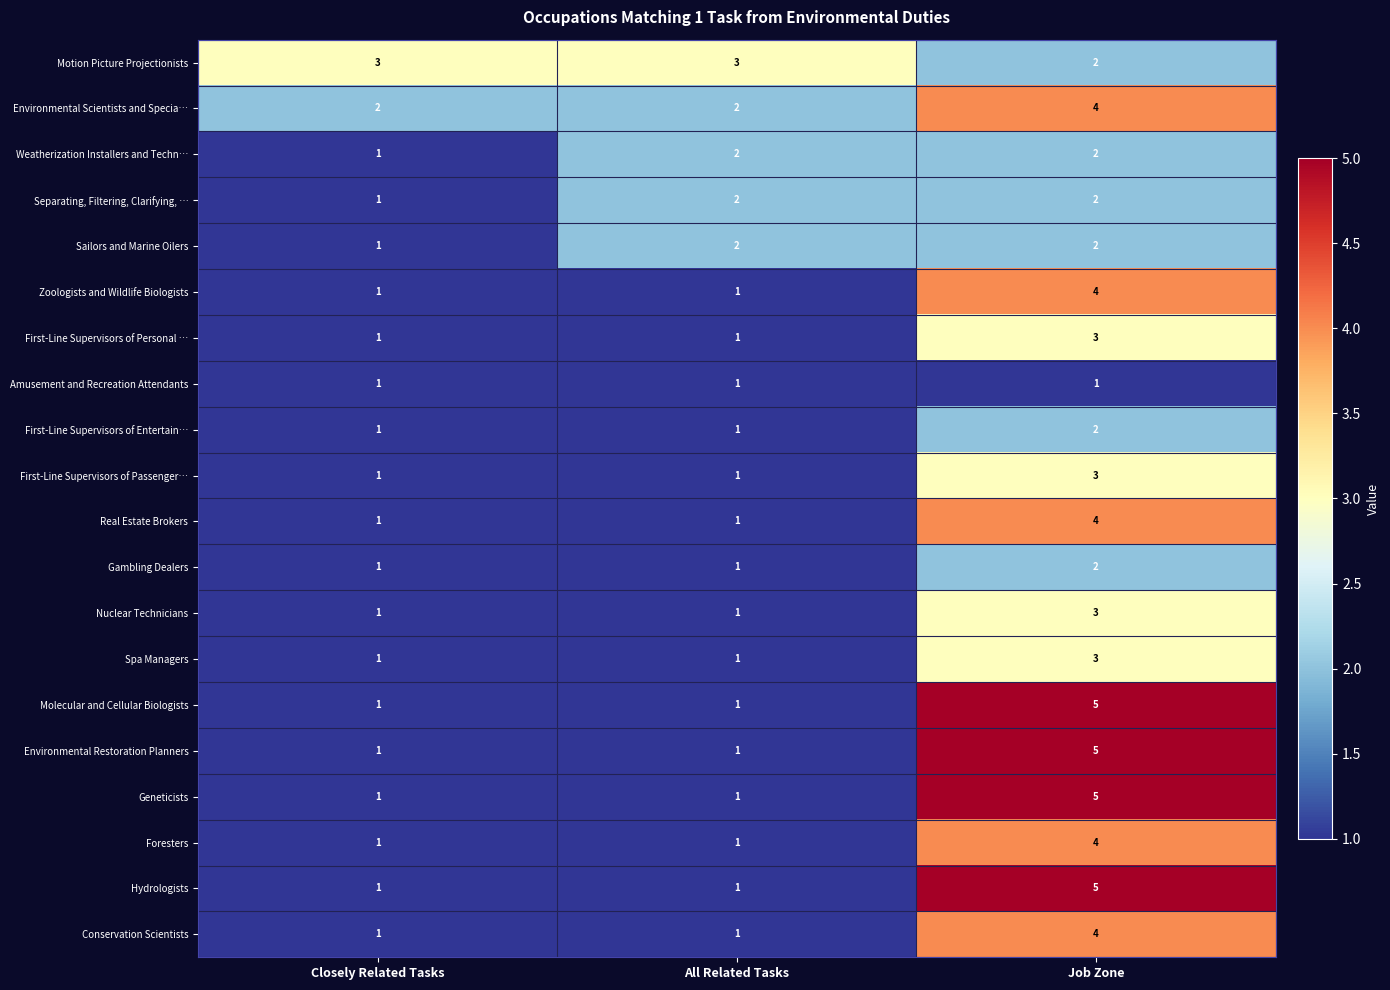

At how many categories does at least one series exceed 1?

3